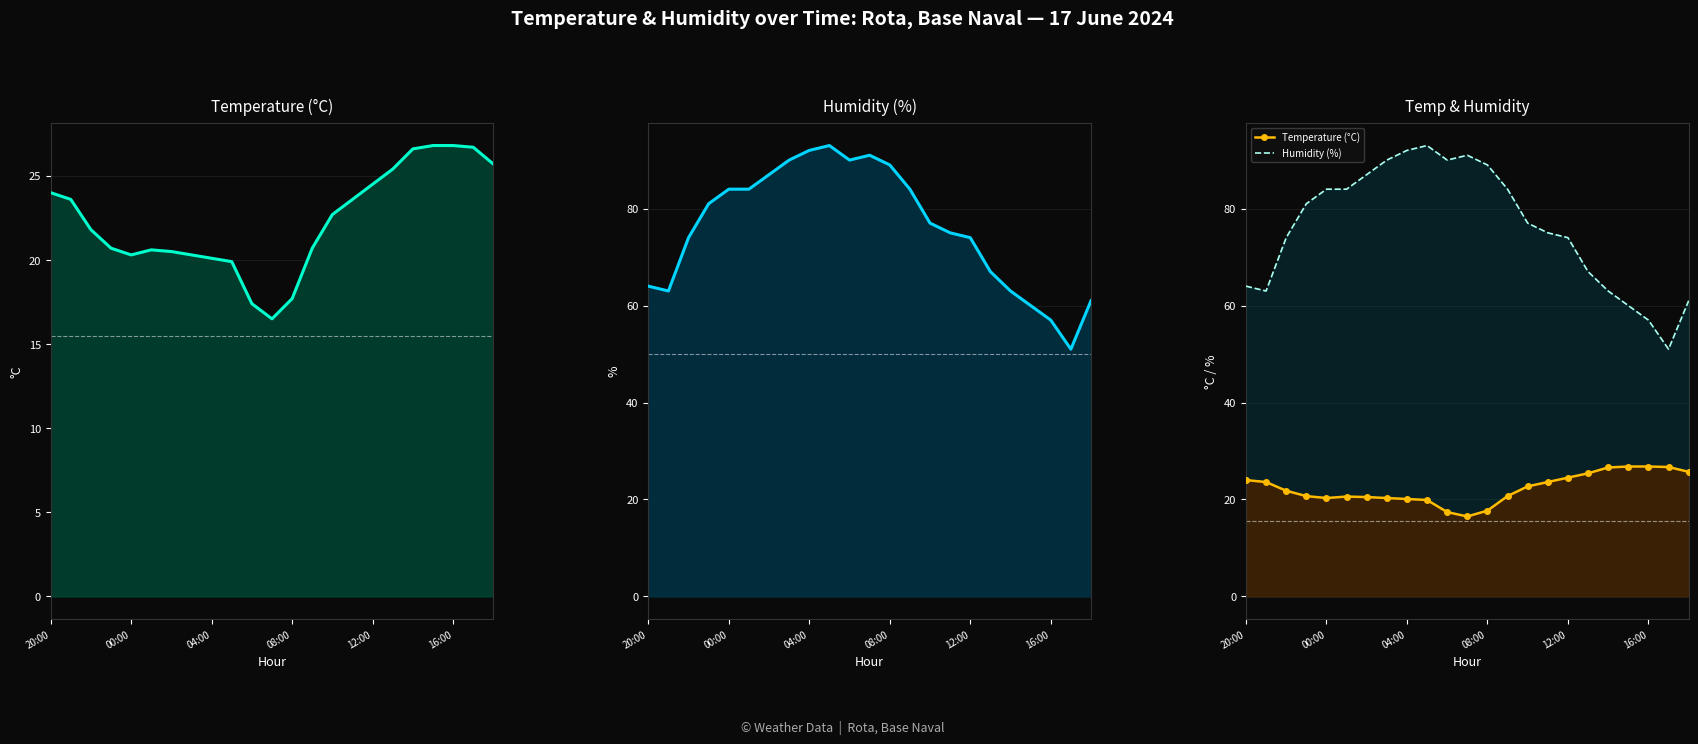

True or false: Humidity (%) and Temperature (°C) cross at least once.

False